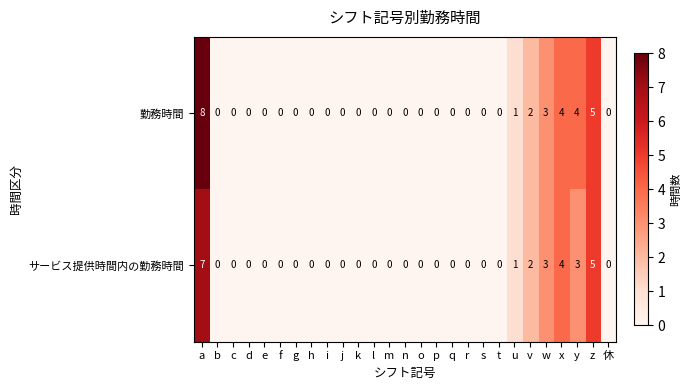

True or false: サービス提供時間内の勤務時間 has a value of 0 at o.

True